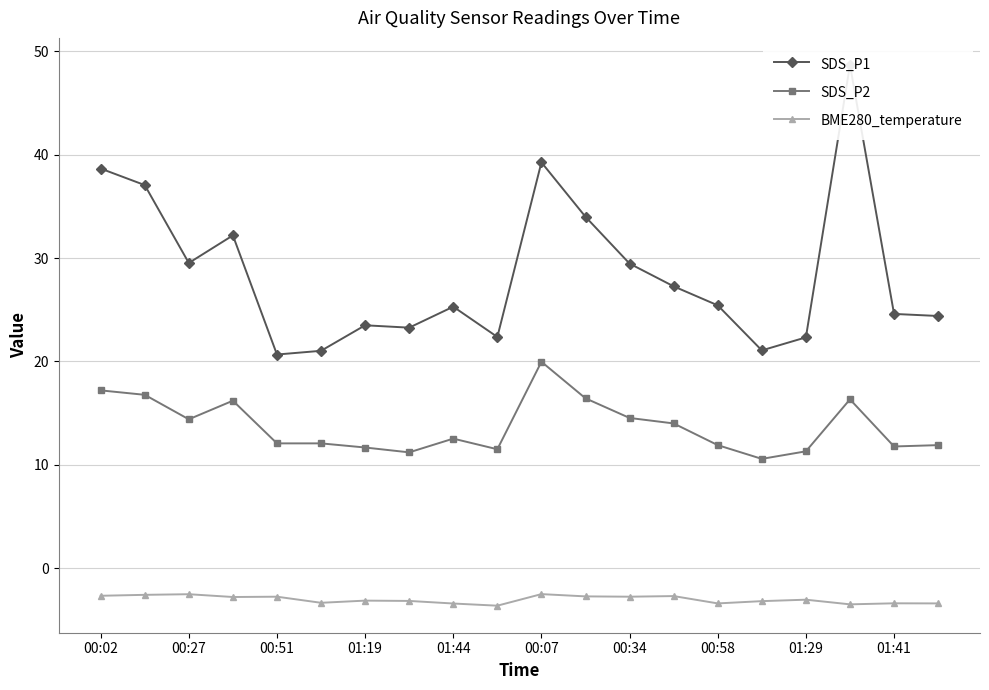

True or false: SDS_P2 has more than 0 points higher than both neighbors.

True